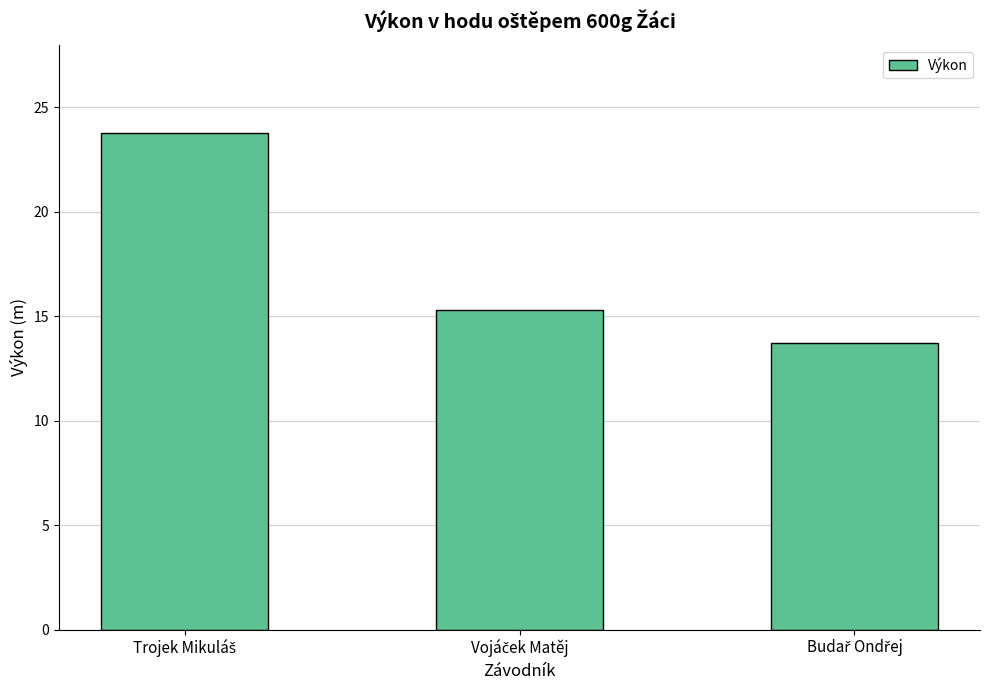

Reading left to right, extract all data points from this chart.

23.8	15.3	13.7